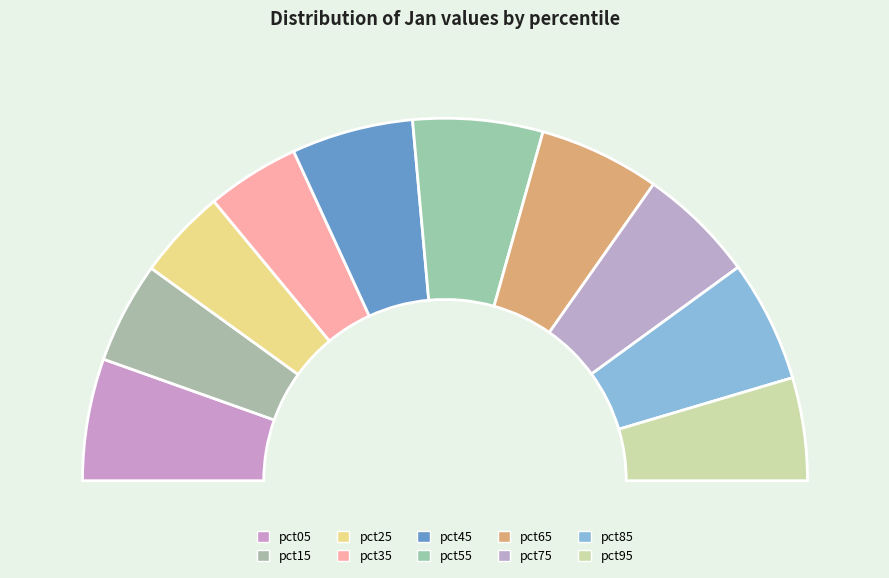

To the nearest percent, what portion does pct55 represent?

12%